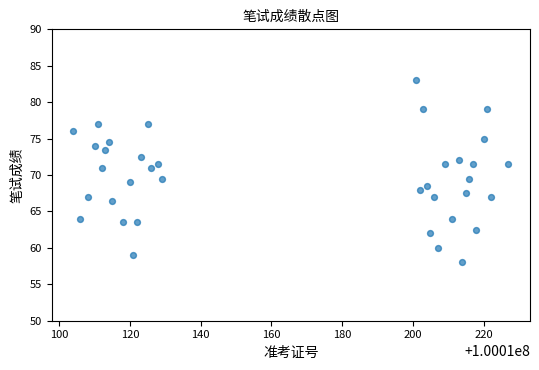

What is the range of X values (max minus min)?

123.0